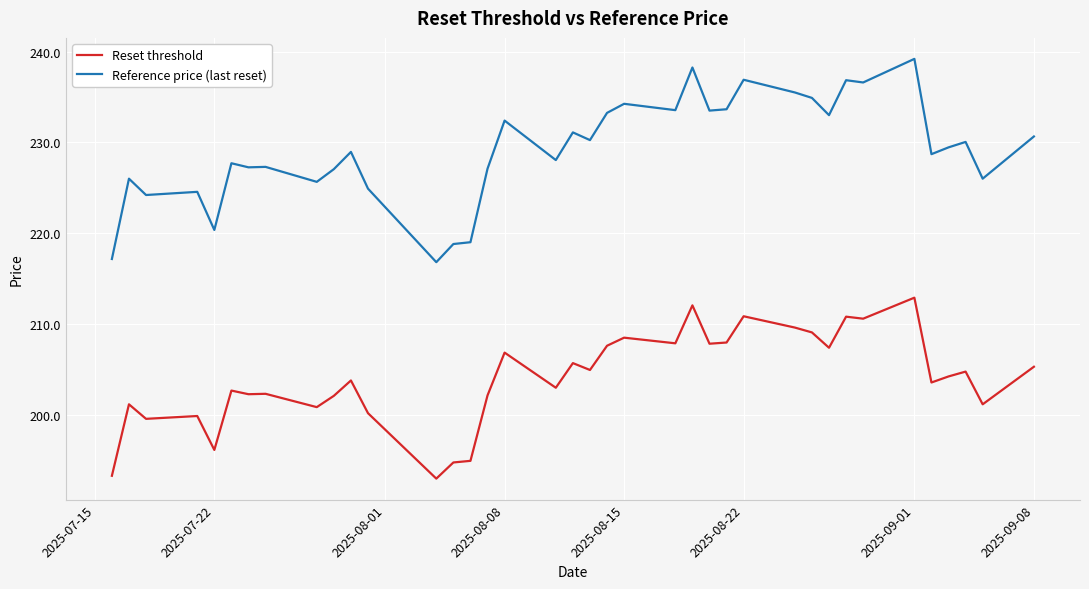

True or false: Reset threshold and Reference price (last reset) intersect in this chart.

False